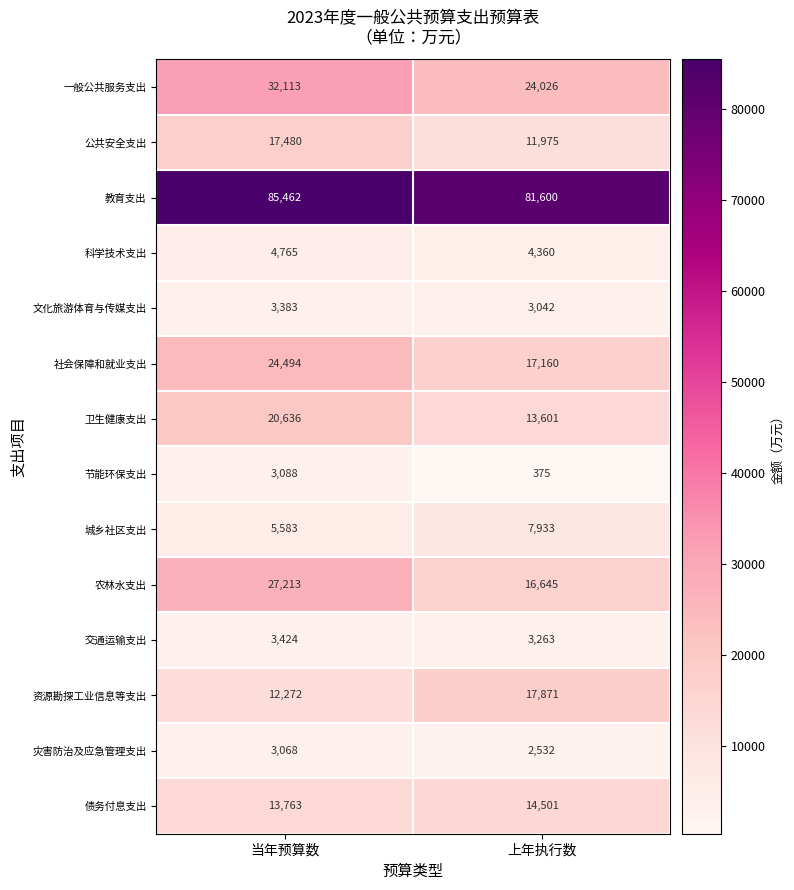

Which series has the largest total across all categories?

教育支出